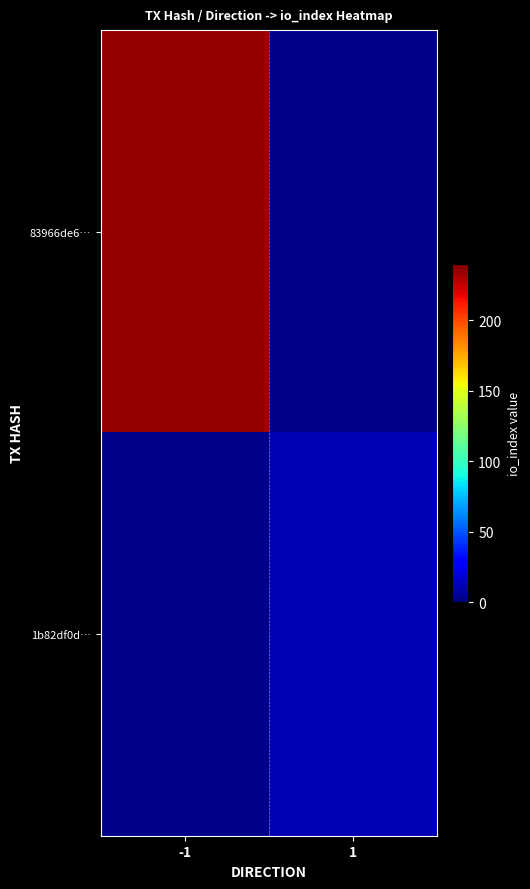

At how many categories does at least one series exceed 16?

1